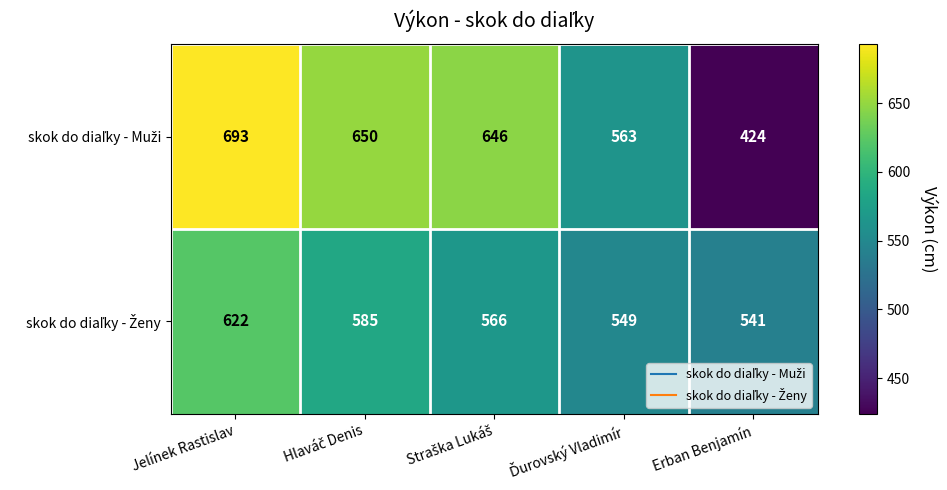

What is the smallest value displayed?

424